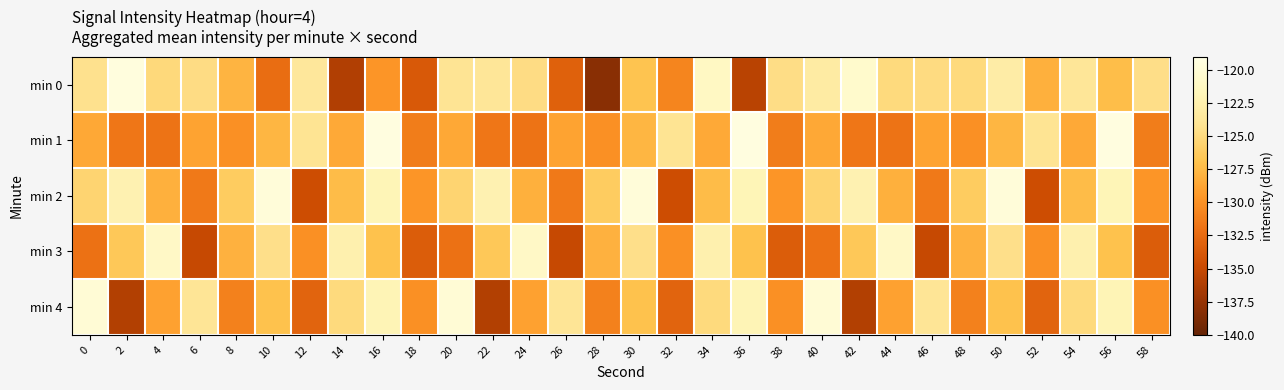

Reading left to right, list all the values displayed in this chart.

min 0: 0=-124.4	2=-119.6	4=-125.1	6=-124.8	8=-127.8	10=-132.3	12=-123.7	14=-136.1	16=-129.7	18=-133.8	20=-124.1	22=-123.8	24=-124.8	26=-133.2	28=-138.2	30=-126.8	32=-130.7	34=-121.2	36=-135.7	38=-124.7	40=-123.1	42=-120.6	44=-125.0	46=-124.8	48=-125.0	50=-123.0	52=-128.1	54=-123.8	56=-127.2	58=-124.6
min 1: 0=-128.5	2=-131.7	4=-131.9	6=-128.9	8=-130.1	10=-127.7	12=-124.1	14=-128.5	16=-119.4	18=-131.3	20=-128.5	22=-131.7	24=-131.9	26=-128.9	28=-130.1	30=-127.7	32=-124.1	34=-128.5	36=-119.4	38=-131.3	40=-128.5	42=-131.7	44=-131.9	46=-128.9	48=-130.1	50=-127.7	52=-124.1	54=-128.5	56=-119.4	58=-131.3
min 2: 0=-125.5	2=-122.3	4=-128.1	6=-131.5	8=-126.2	10=-119.8	12=-134.6	14=-127.3	16=-121.9	18=-129.7	20=-125.5	22=-122.3	24=-128.1	26=-131.5	28=-126.2	30=-119.8	32=-134.6	34=-127.3	36=-121.9	38=-129.7	40=-125.5	42=-122.3	44=-128.1	46=-131.5	48=-126.2	50=-119.8	52=-134.6	54=-127.3	56=-121.9	58=-129.7
min 3: 0=-132.0	2=-126.5	4=-121.0	6=-135.0	8=-128.0	10=-124.5	12=-130.0	14=-122.5	16=-127.0	18=-133.5	20=-132.0	22=-126.5	24=-121.0	26=-135.0	28=-128.0	30=-124.5	32=-130.0	34=-122.5	36=-127.0	38=-133.5	40=-132.0	42=-126.5	44=-121.0	46=-135.0	48=-128.0	50=-124.5	52=-130.0	54=-122.5	56=-127.0	58=-133.5
min 4: 0=-120.0	2=-136.0	4=-129.0	6=-124.0	8=-131.0	10=-127.0	12=-133.0	14=-125.0	16=-122.0	18=-130.0	20=-120.0	22=-136.0	24=-129.0	26=-124.0	28=-131.0	30=-127.0	32=-133.0	34=-125.0	36=-122.0	38=-130.0	40=-120.0	42=-136.0	44=-129.0	46=-124.0	48=-131.0	50=-127.0	52=-133.0	54=-125.0	56=-122.0	58=-130.0